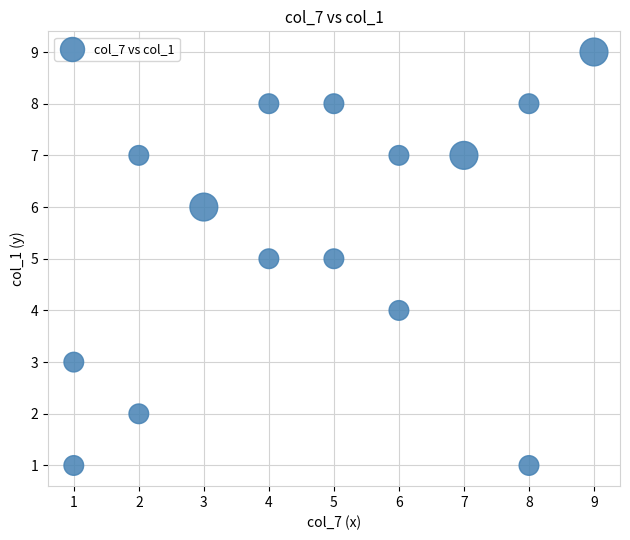

What is the range of X values (max minus min)?

8